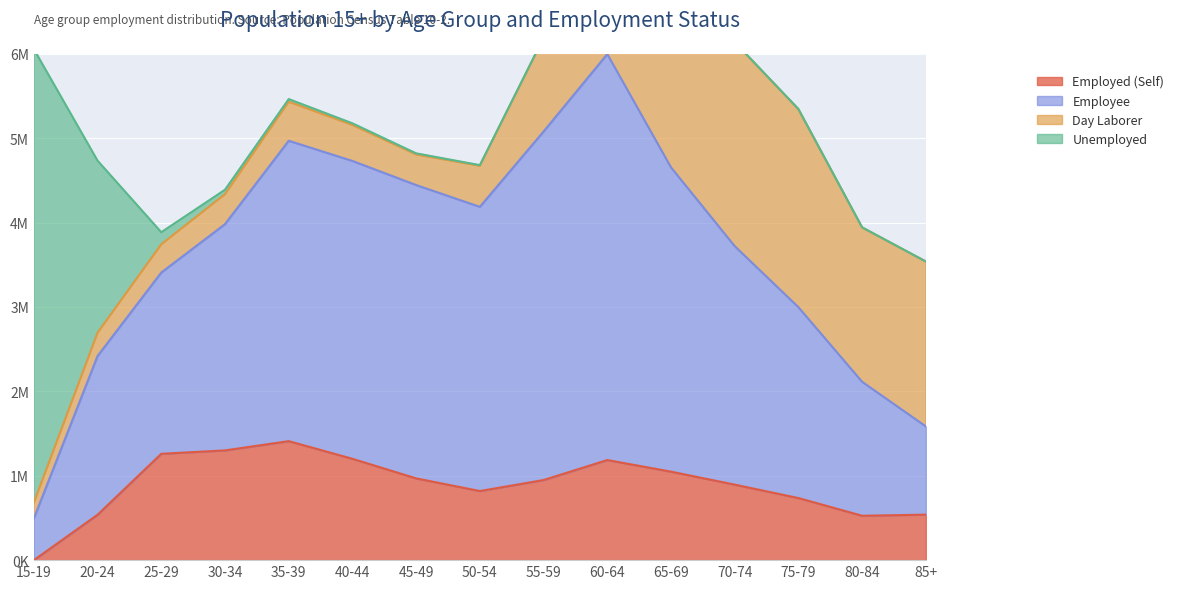

Read the Employed (Self) value at 75-79, to the nearest 10.

735640